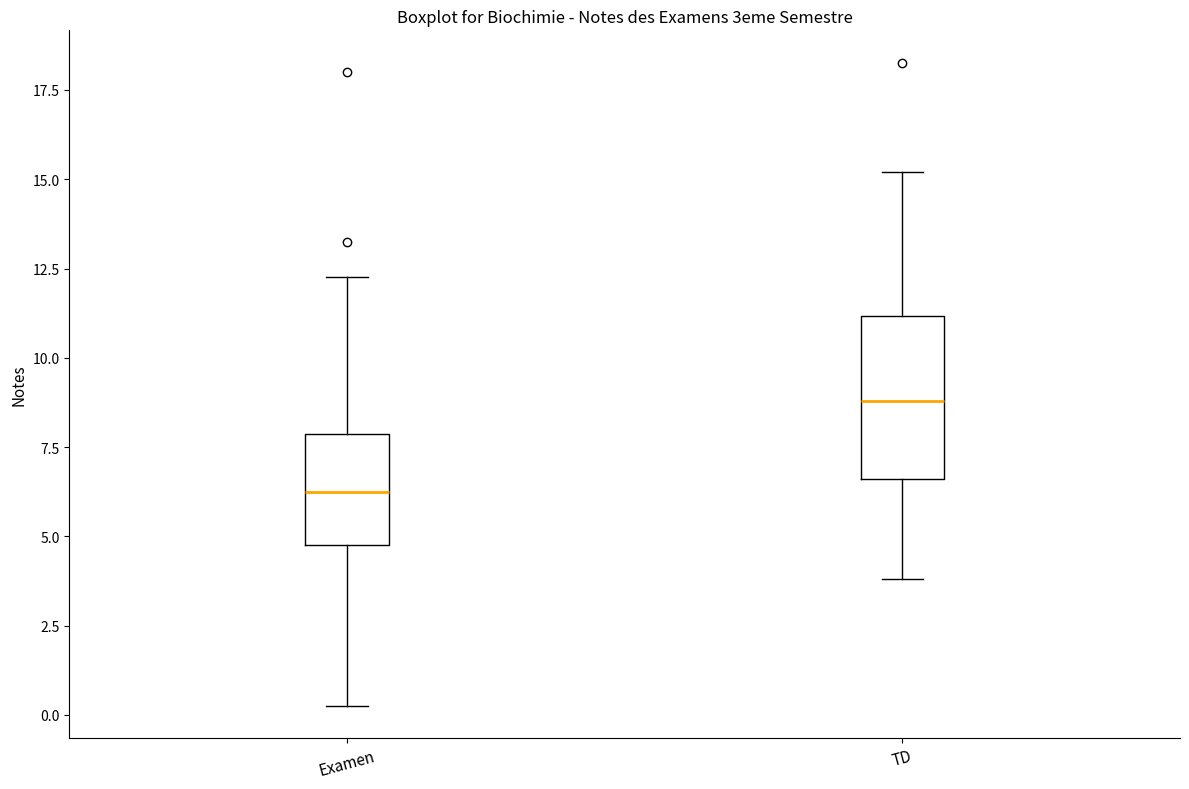

Reading left to right, transcribe this box plot: for each box, give where its median line is, the range the box spans, and where its two whiskers end, as read against the y-axis. The values are not printed on the chart, so give them approximately, as read against the axis.

Examen: median 6.5, box 5.0 to 8.0, whiskers 0.5 to 12.5
TD: median 9.0, box 6.5 to 11.0, whiskers 4.0 to 15.0